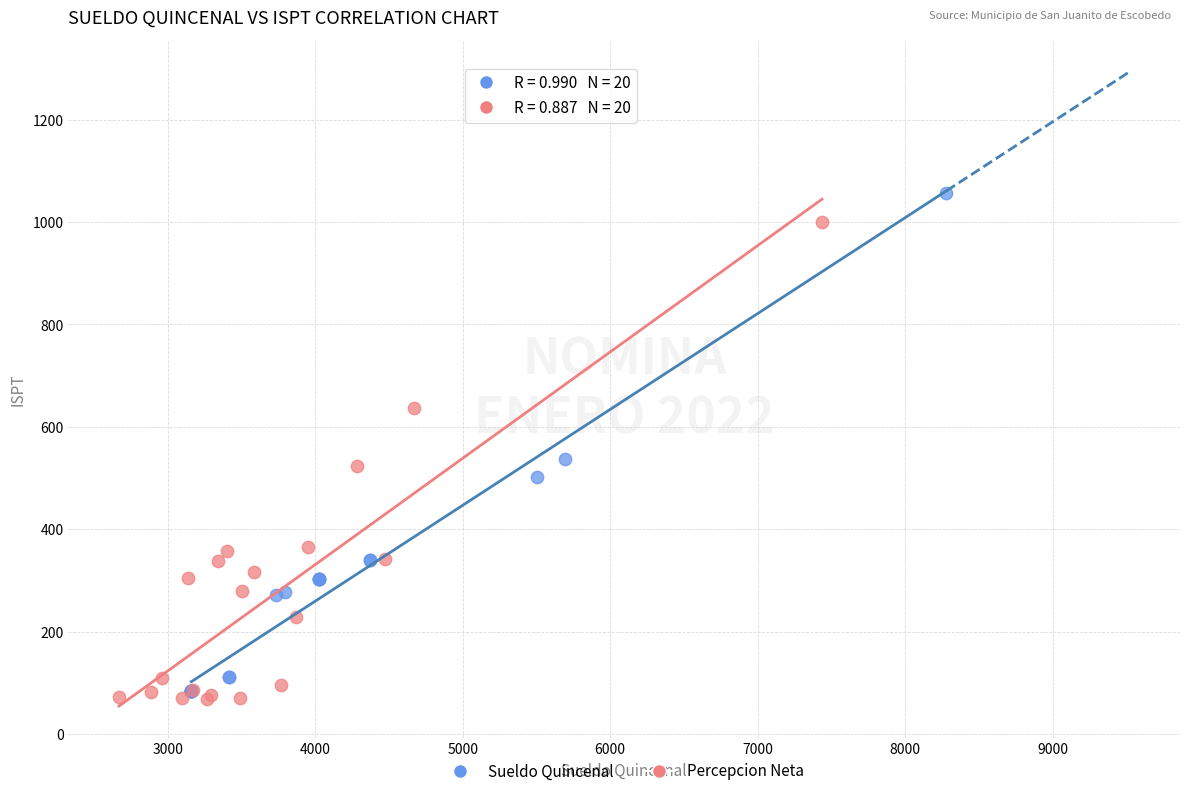

Which series reaches the minimum Y coordinate?

Percepcion Neta